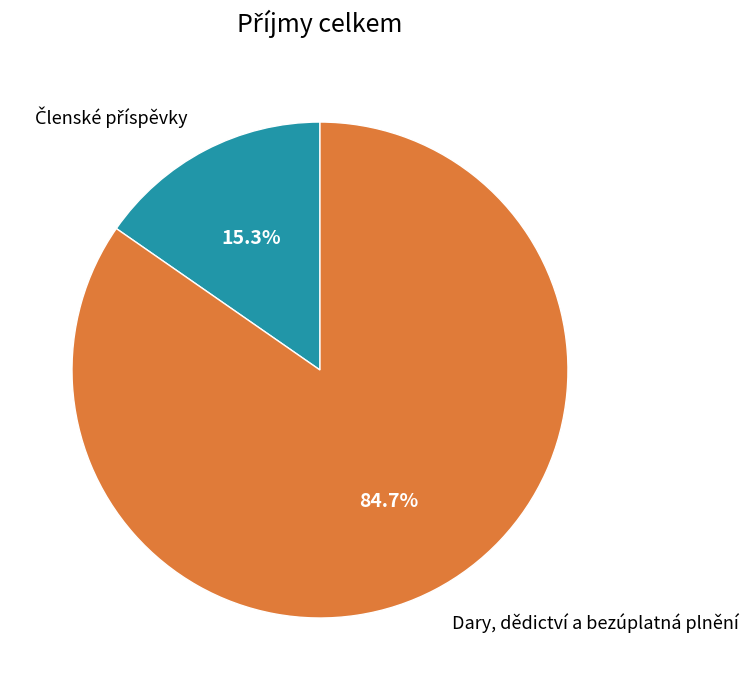

What portion of the pie excludes Dary, dědictví a bezúplatná plnění?

15.3%